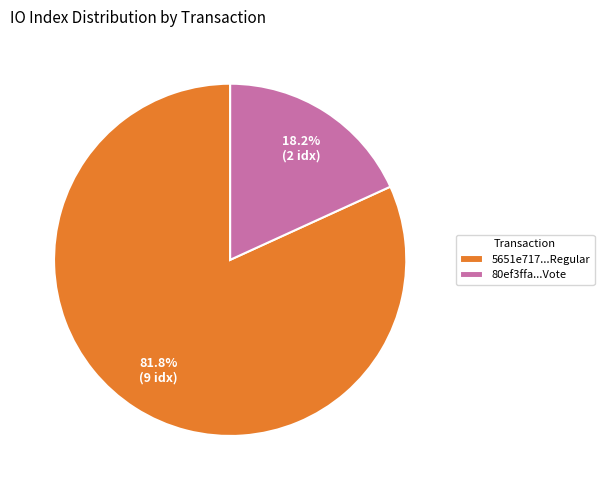

Is the sum of 5651e717...Regular and 80ef3ffa...Vote greater than half?

Yes